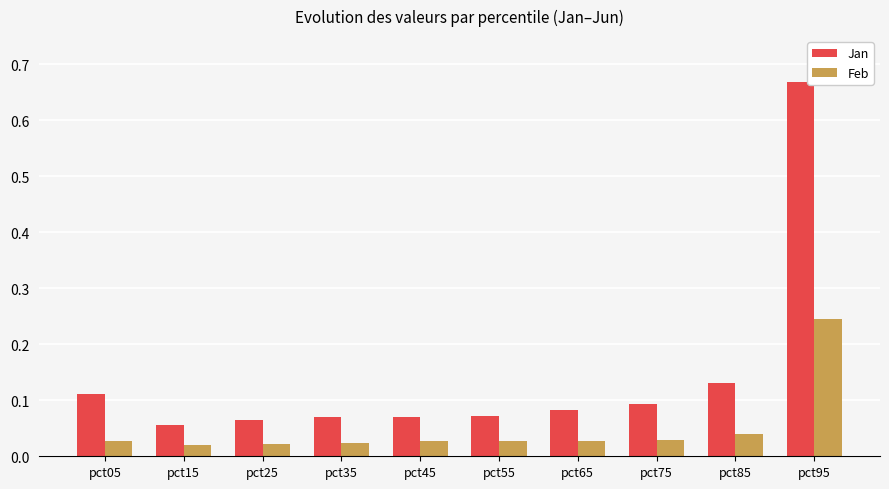

What is the difference between the maximum and second lowest values in the Jan series?

0.6